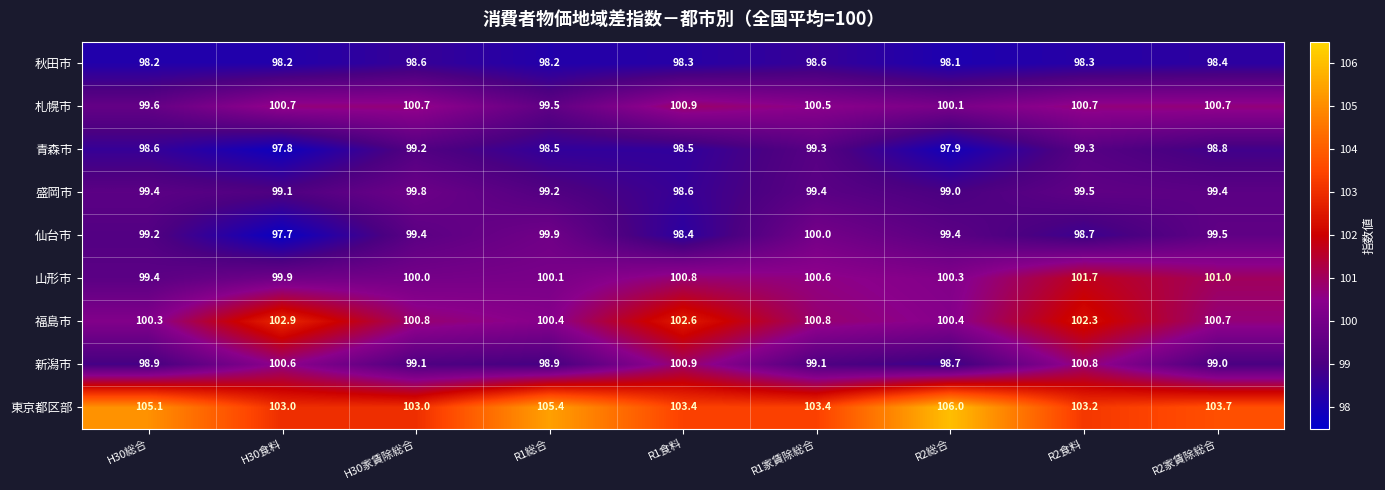

What is the total value across all series at R2総合?

899.9